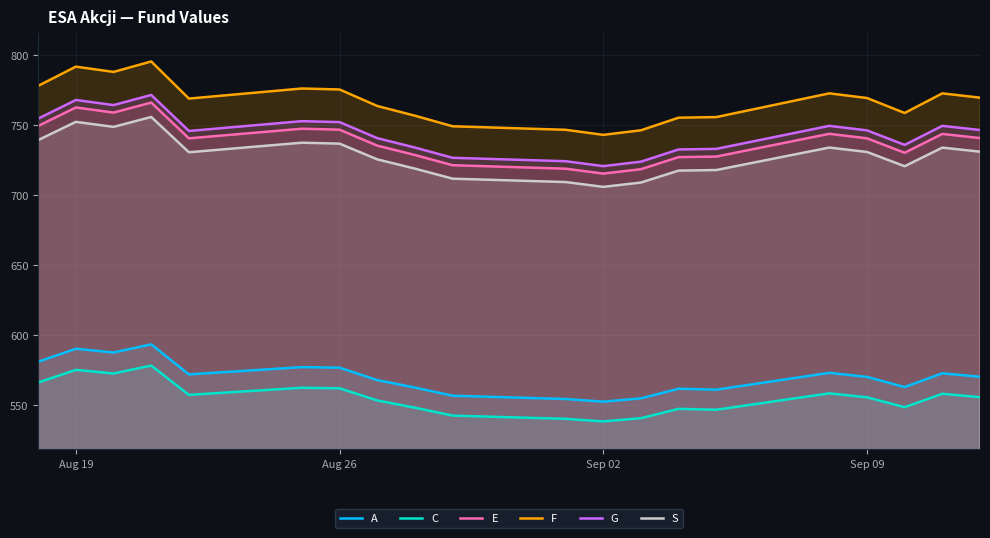

How many series are shown in this chart?

6